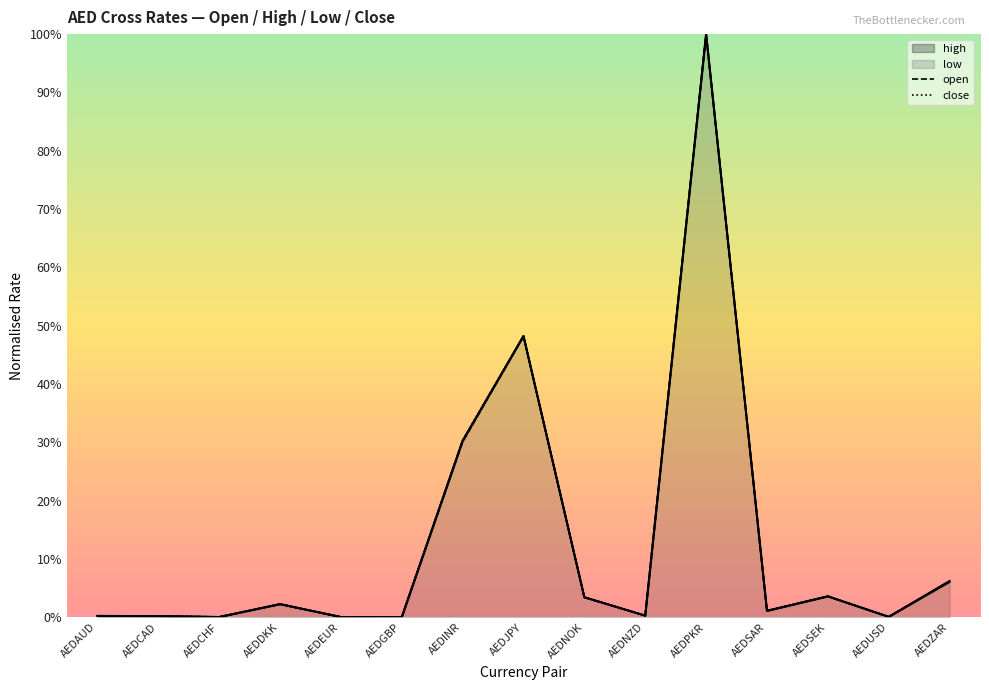

True or false: open and high intersect in this chart.

True